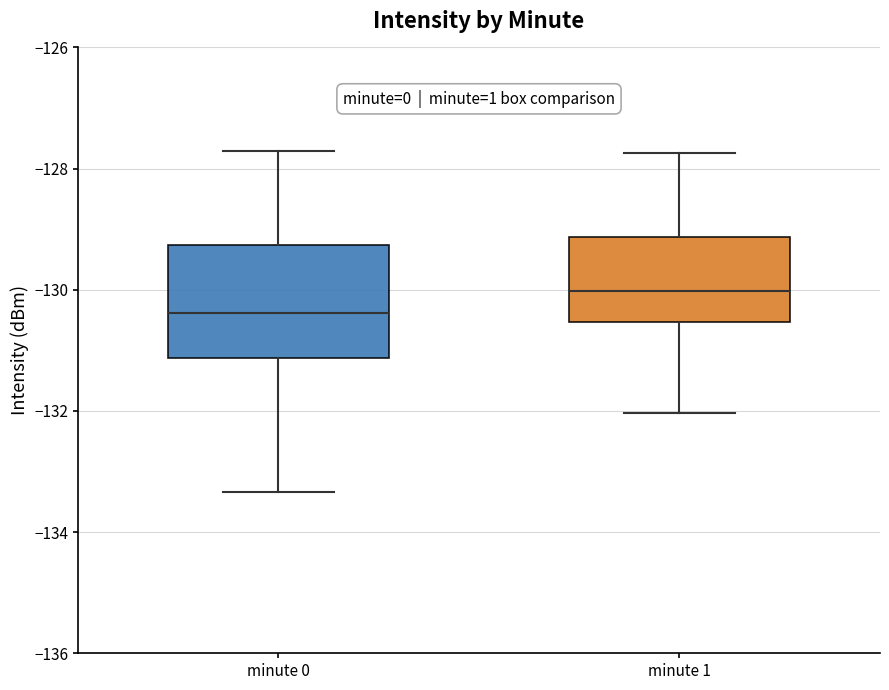

Where does the median line of the box for minute 0 sit on the y-axis? The values are not printed on the chart, so give them approximately, as read against the axis.

-130.4